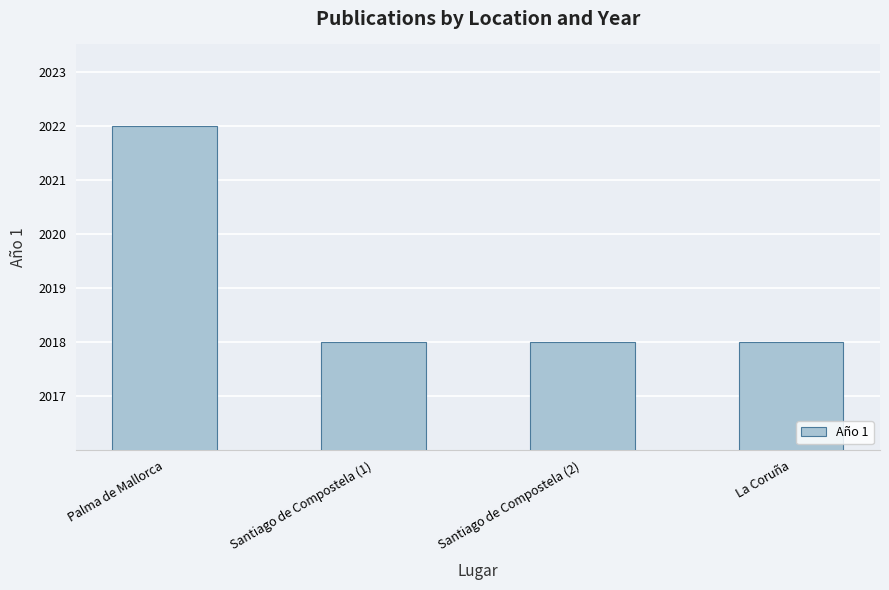

What position from the left is Palma de Mallorca?

1